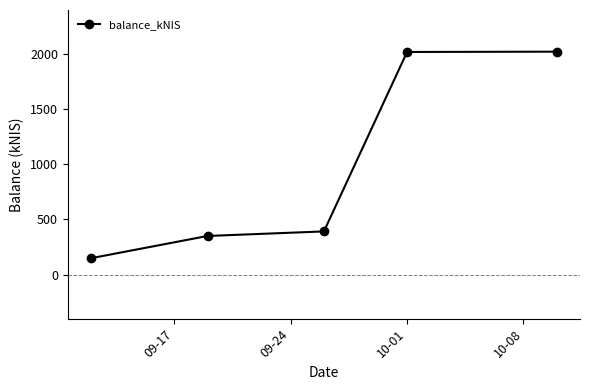

What is the greatest value displayed?

2022.0